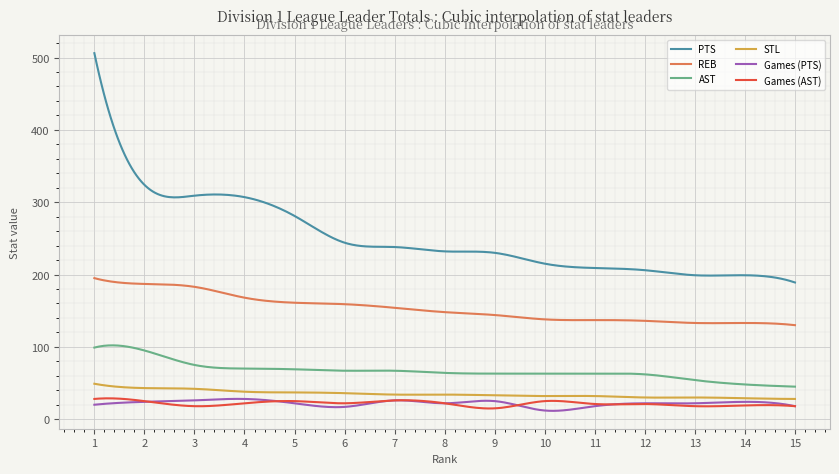

Count the number of data series in this chart.

6